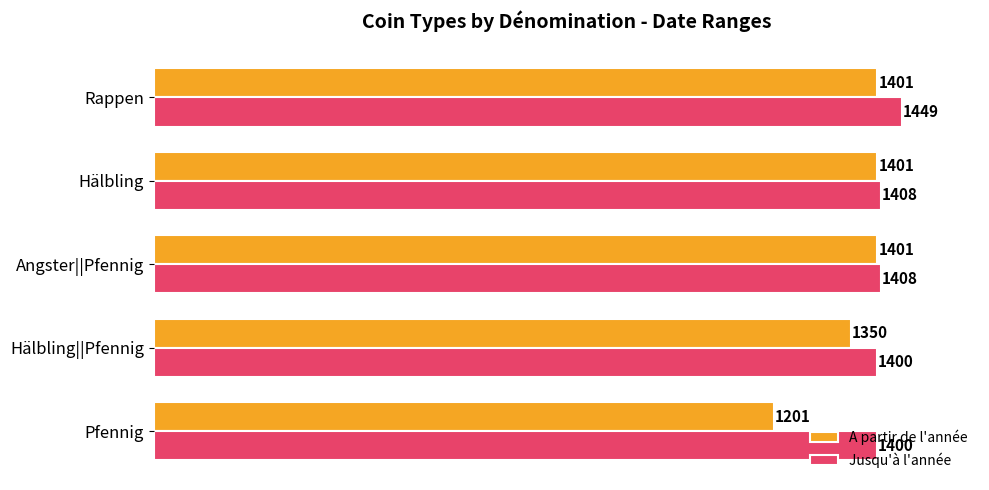

Is it true that Jusqu'à l'année equals 2121 at Pfennig?

False